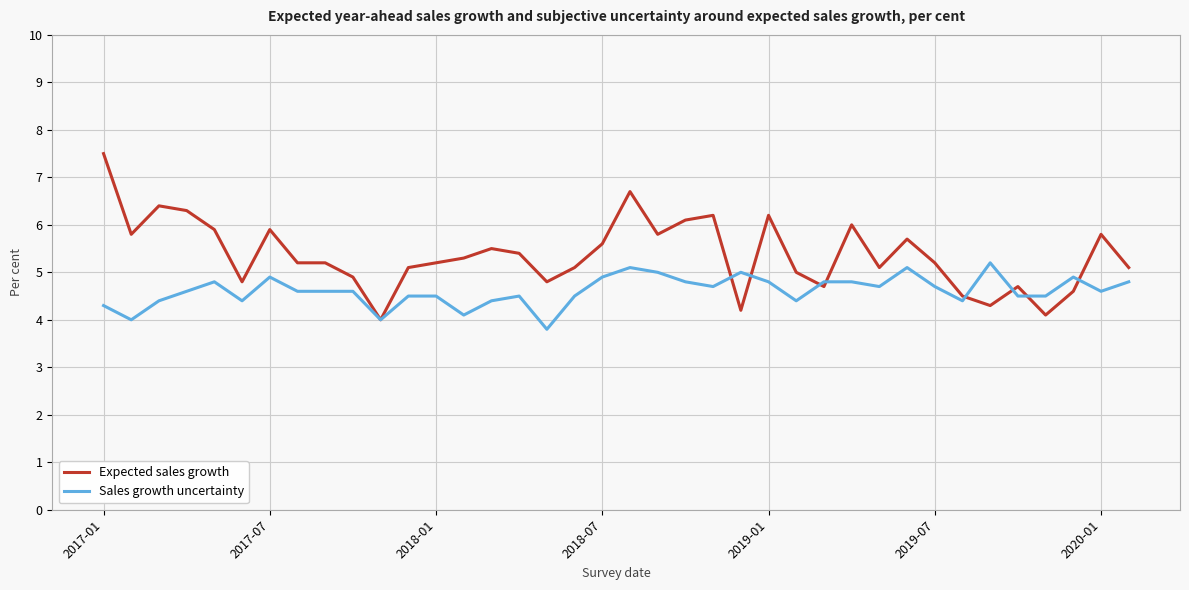

What is the average value of the Expected sales growth series?

5.4